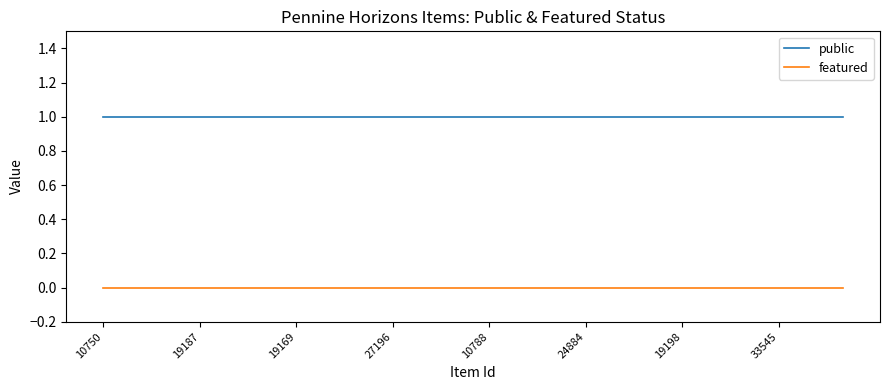

Which series has the largest total across all categories?

public